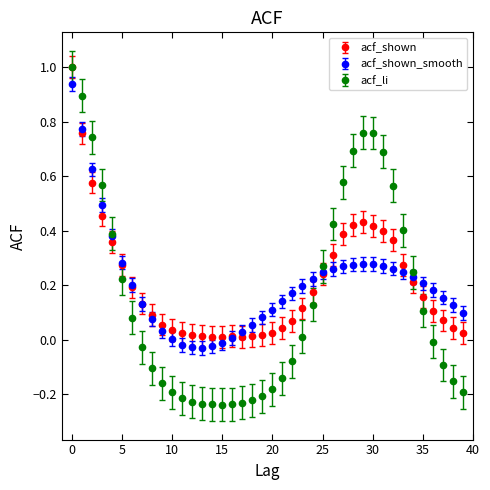

Which series has the widest spread of values?

acf_li